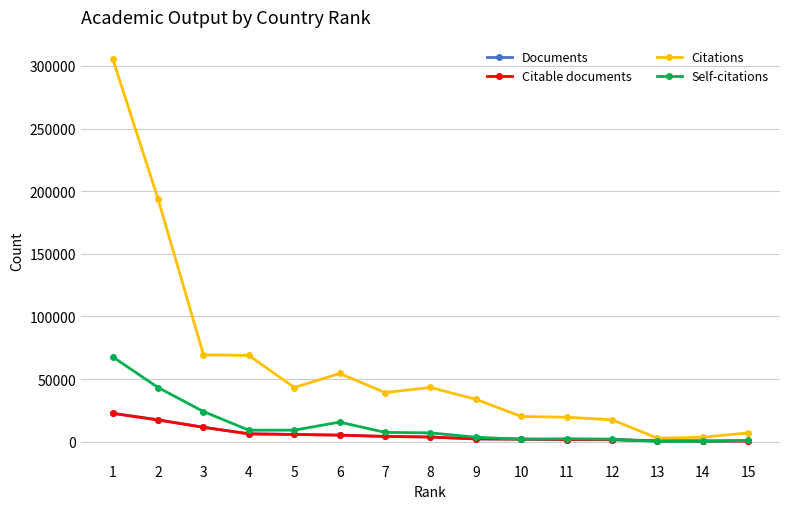

At how many categories does at least one series exceed 64785?

4